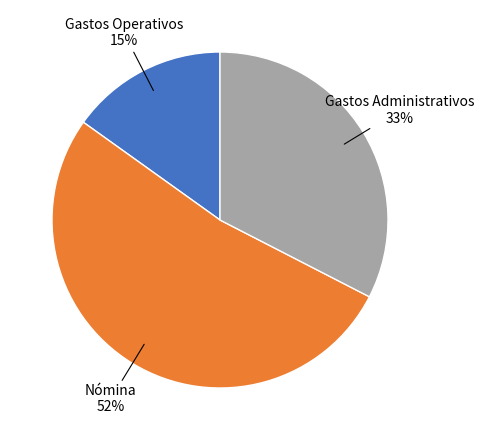

Is there a majority slice in this chart?

Yes